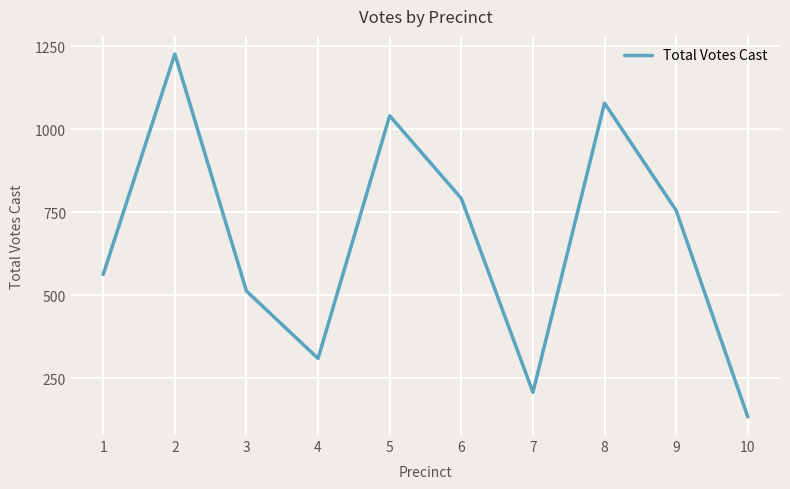

Which has a higher value, 4 or 2?

2